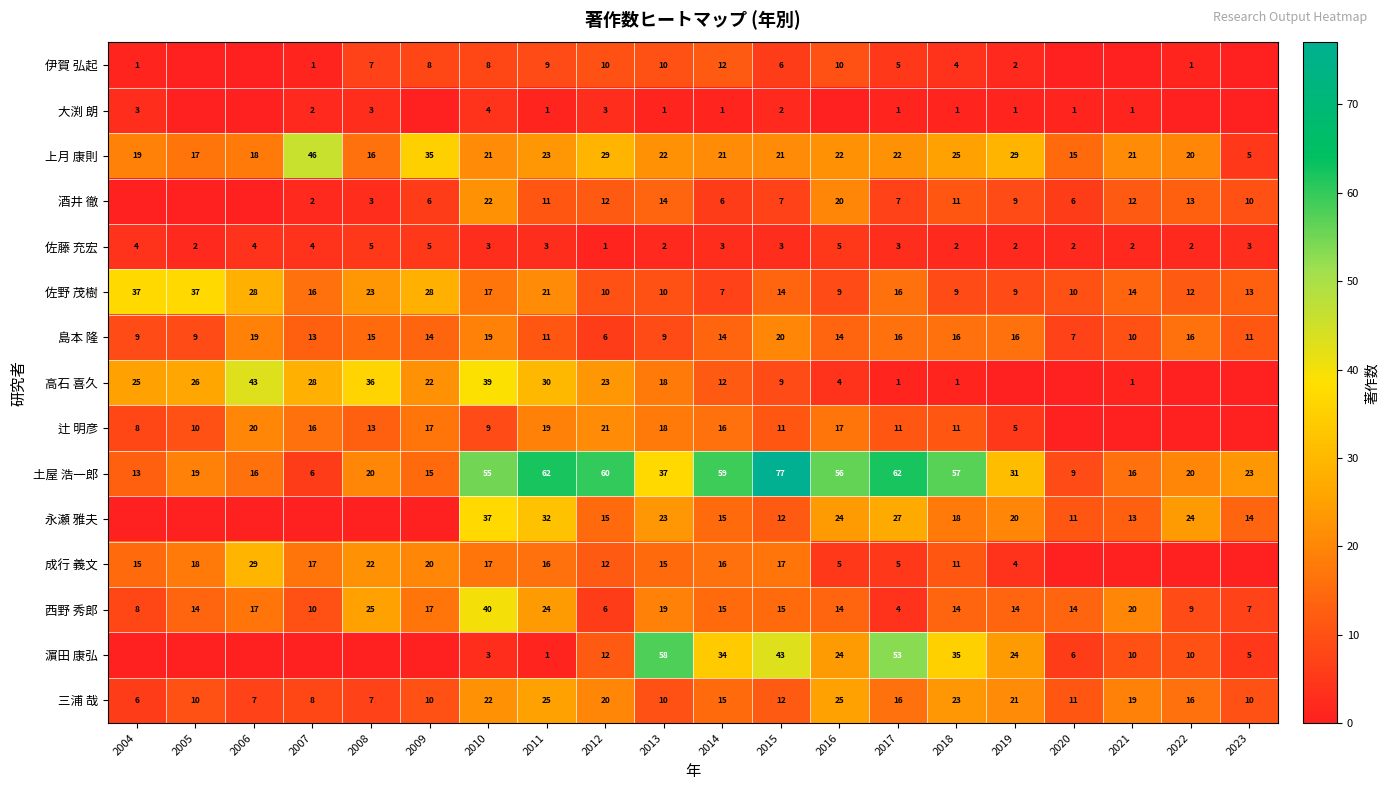

At which label does 三浦 哉 reach its minimum?

2004